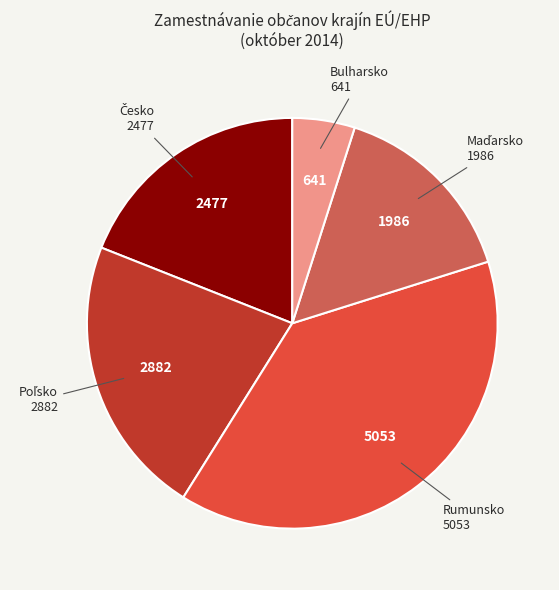

How many slices are in this pie chart?

5